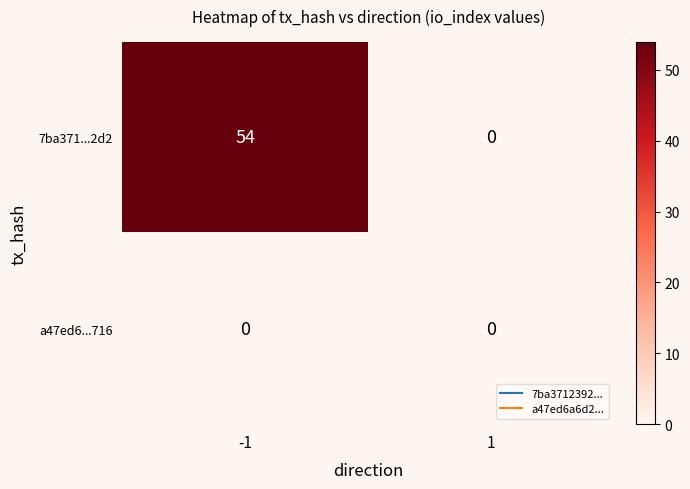

Which series has the largest total across all categories?

7ba371...2d2